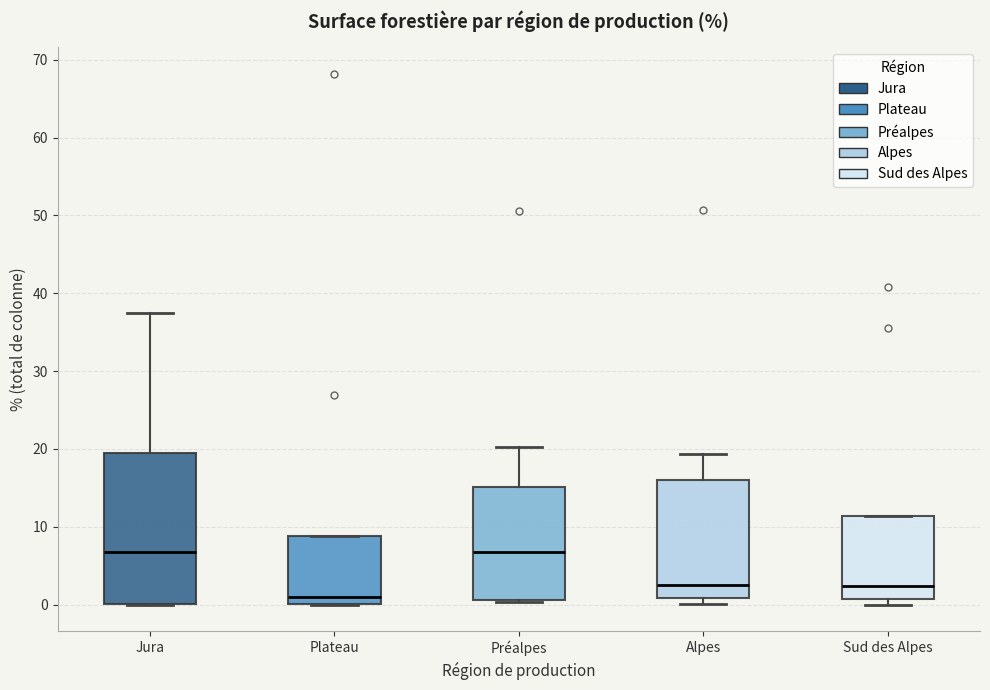

Reading left to right, transcribe this box plot: for each box, give where its median line is, the range the box spans, and where its two whiskers end, as read against the y-axis. The values are not printed on the chart, so give them approximately, as read against the axis.

Jura: median 7, box 0 to 19, whiskers 0 to 38
Plateau: median 1, box 0 to 9, whiskers 0 to 9
Préalpes: median 7, box 1 to 15, whiskers 0 to 20
Alpes: median 2, box 1 to 16, whiskers 0 to 19
Sud des Alpes: median 2, box 1 to 11, whiskers 0 to 11